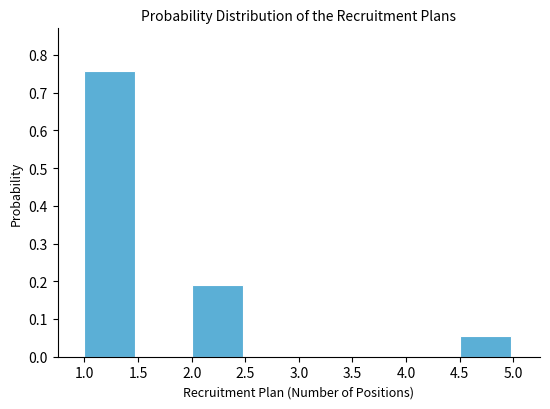

Reading left to right, list every bar in this chart as the range it spans on the x-axis followed by its height. The values are not printed on the chart, so give them approximately, as read against the axis.

1.0 to 1.5: 0.76
1.5 to 2.0: 0
2.0 to 2.5: 0.19
2.5 to 3.0: 0
3.0 to 3.5: 0
3.5 to 4.0: 0
4.0 to 4.5: 0
4.5 to 5.0: 0.05